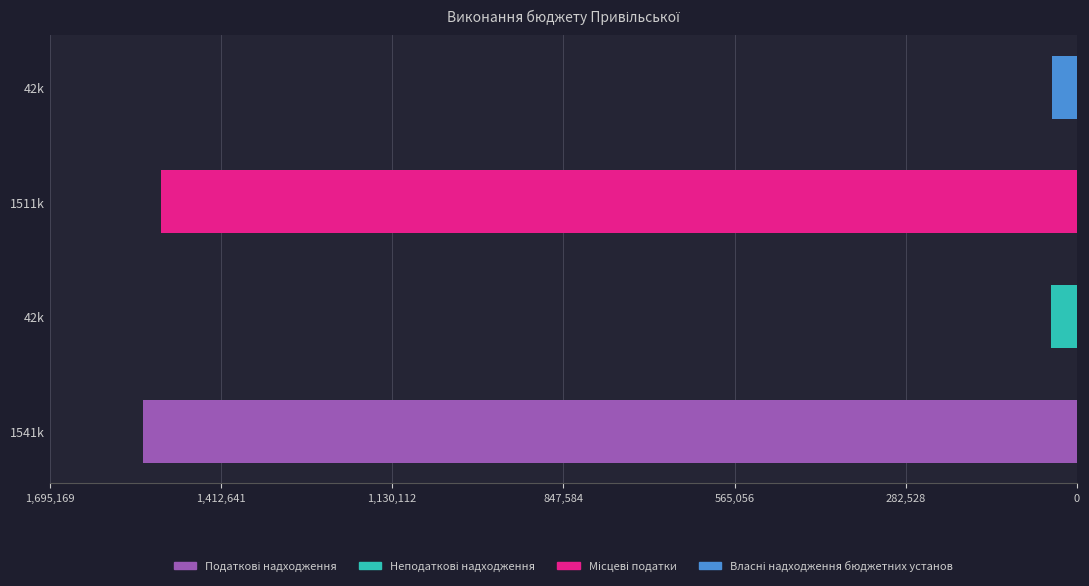

What are all the series names shown in the legend?

Податкові надходження, Неподаткові надходження, Місцеві податки, Власні надходження бюджетних установ